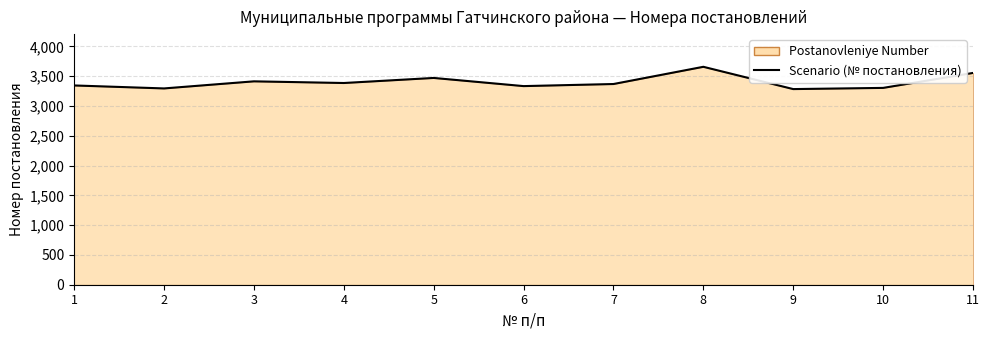

The chart shows a value of 3344 at 1. True or false?

True